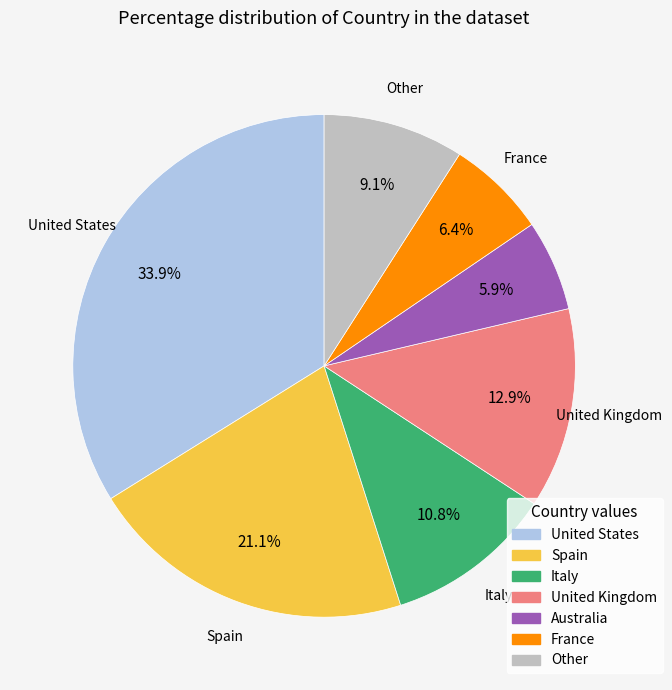

Is there any slice that represents more than half of the pie?

No